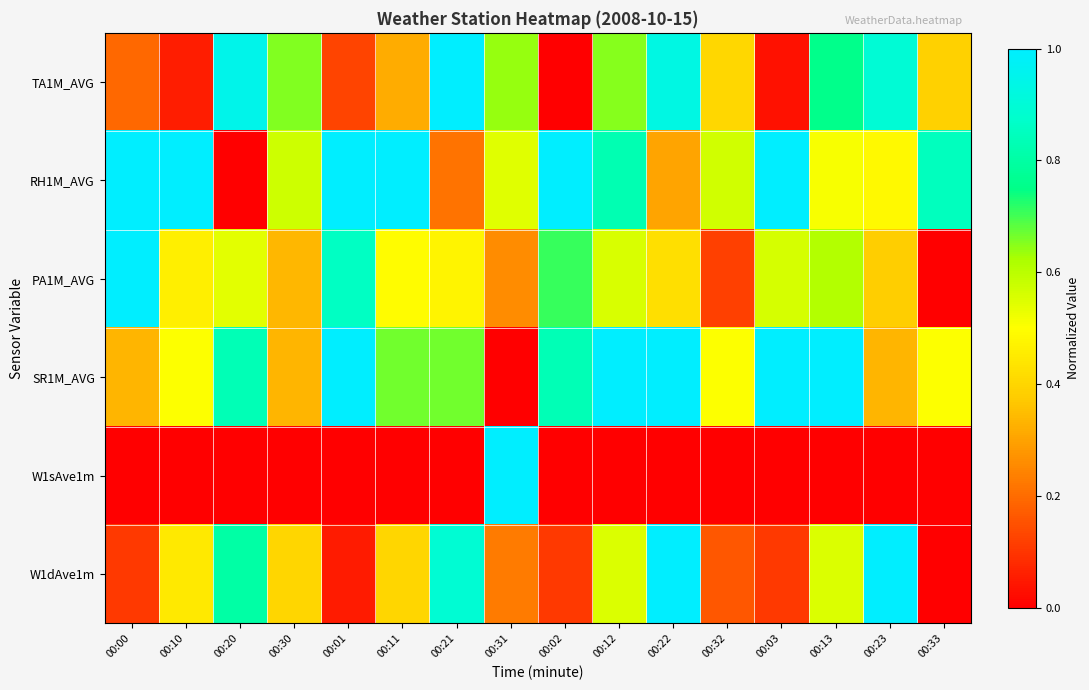

What is the difference between the highest and lowest values at 00:32?

0.6